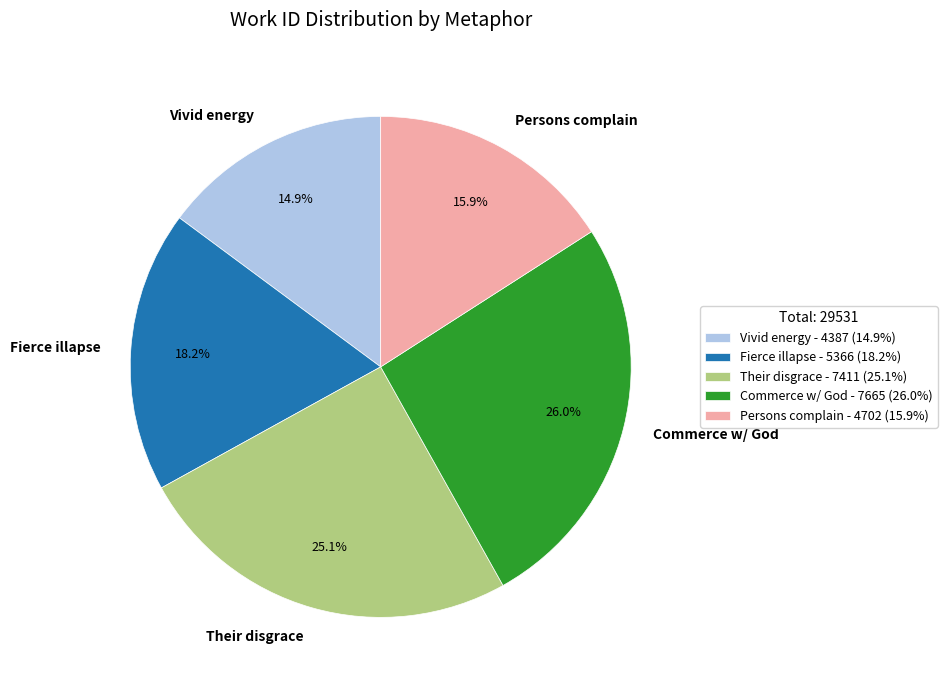

Which has a higher value, Their disgrace or Fierce illapse?

Their disgrace